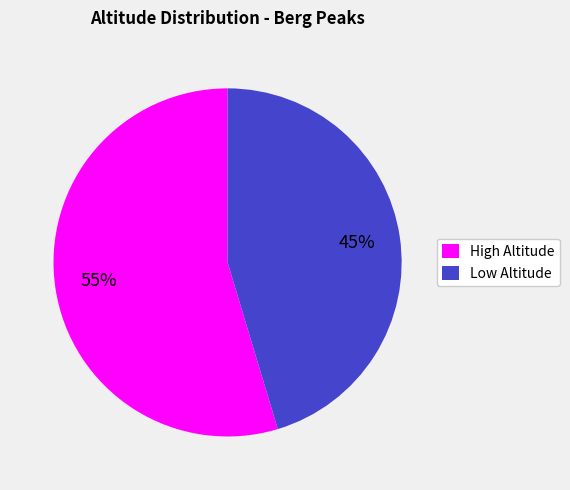

Does any single category account for the majority?

Yes